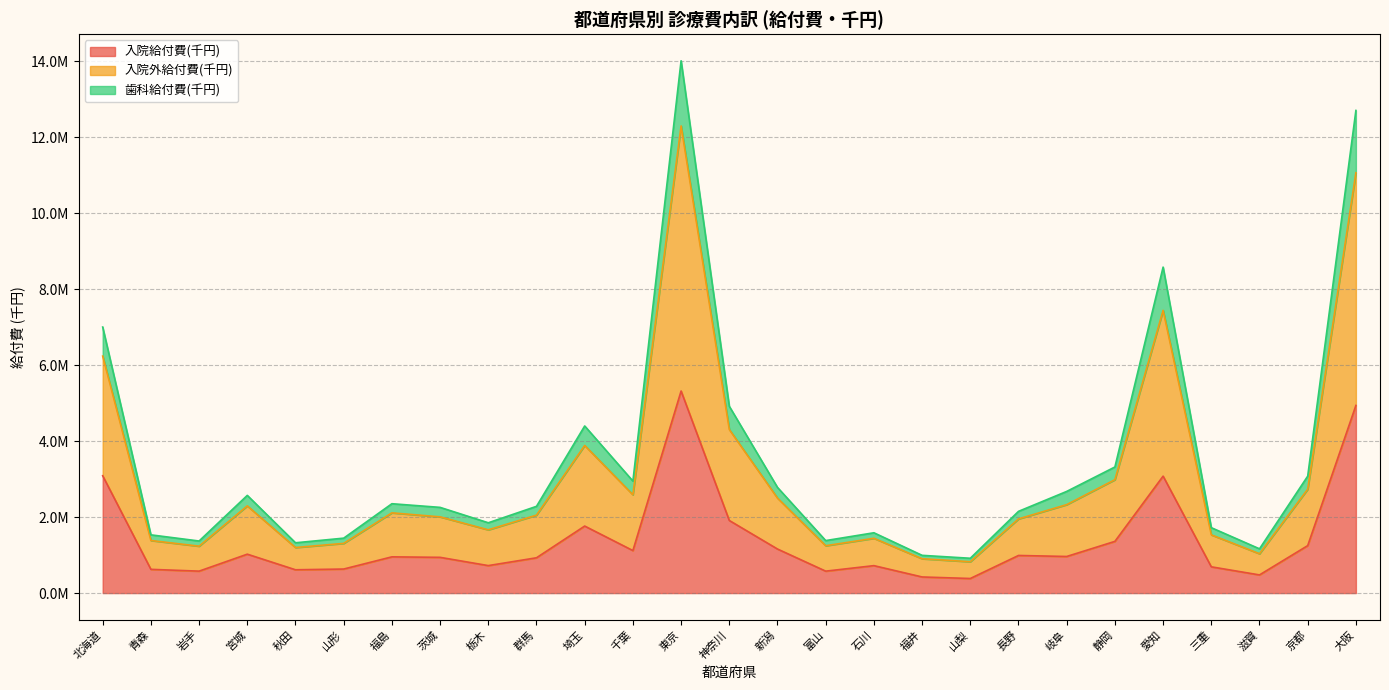

Which series changed the most between 北海道 and 東京?

入院外給付費(千円)